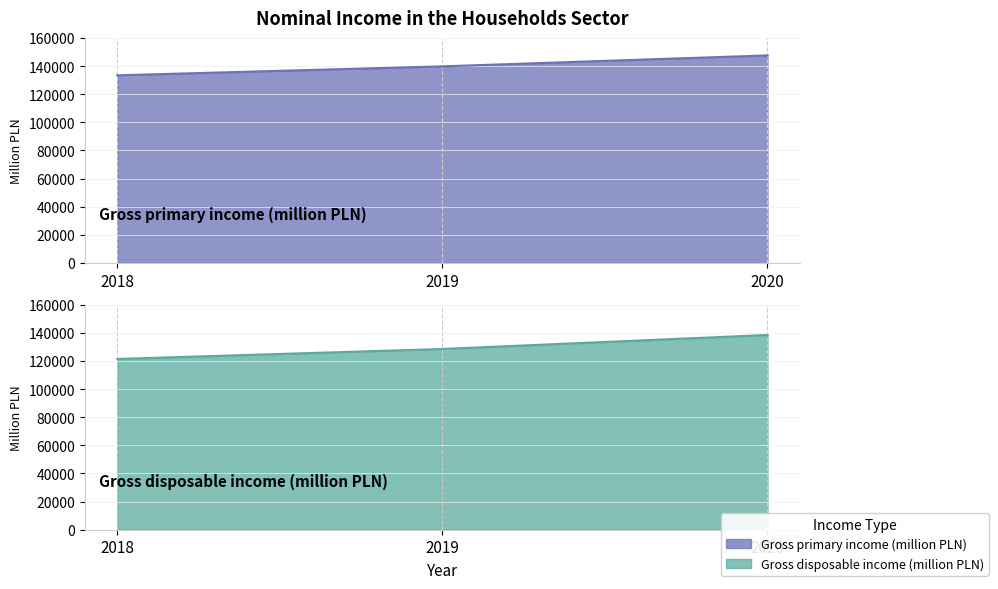

Does the chart display data point markers on the line(s)?

No